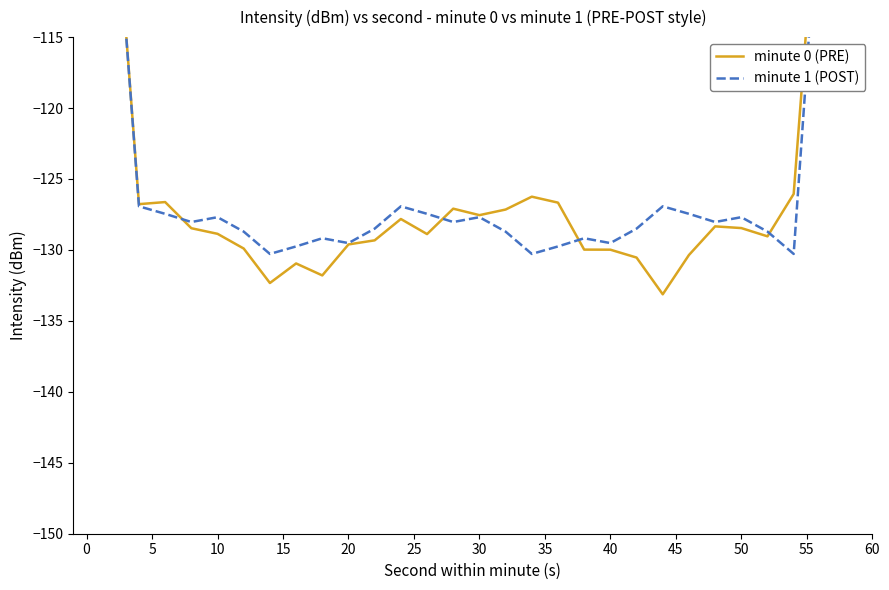

How many lines are shown in the chart?

2